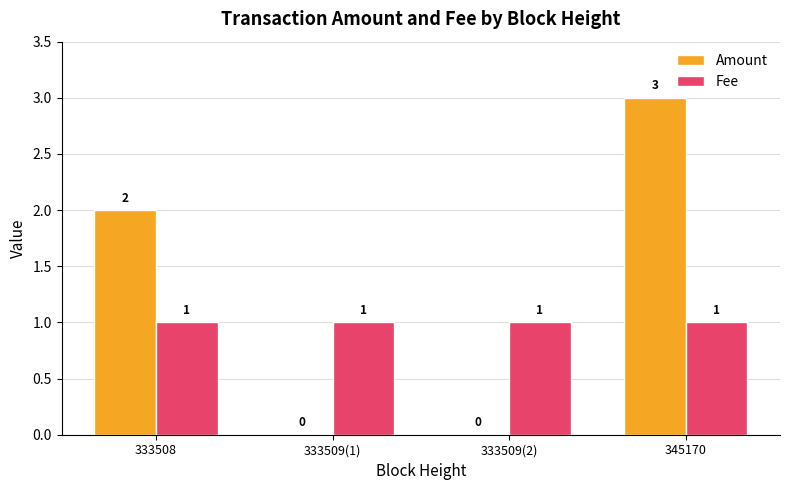

Are the bars grouped side by side (vs. stacked)?

Yes